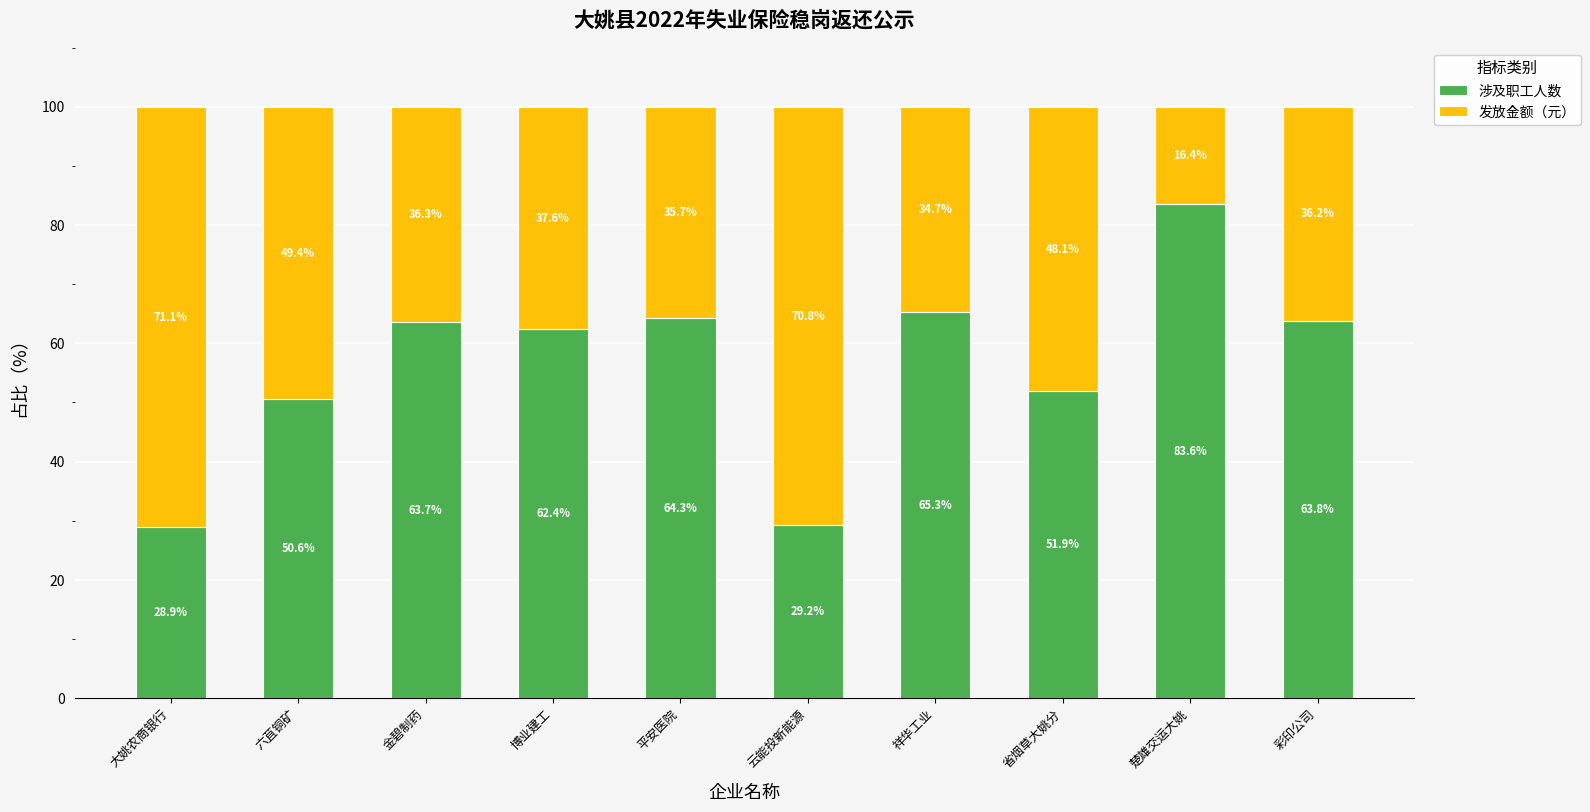

Where does the 涉及职工人数 series first go above 63?

金碧制药